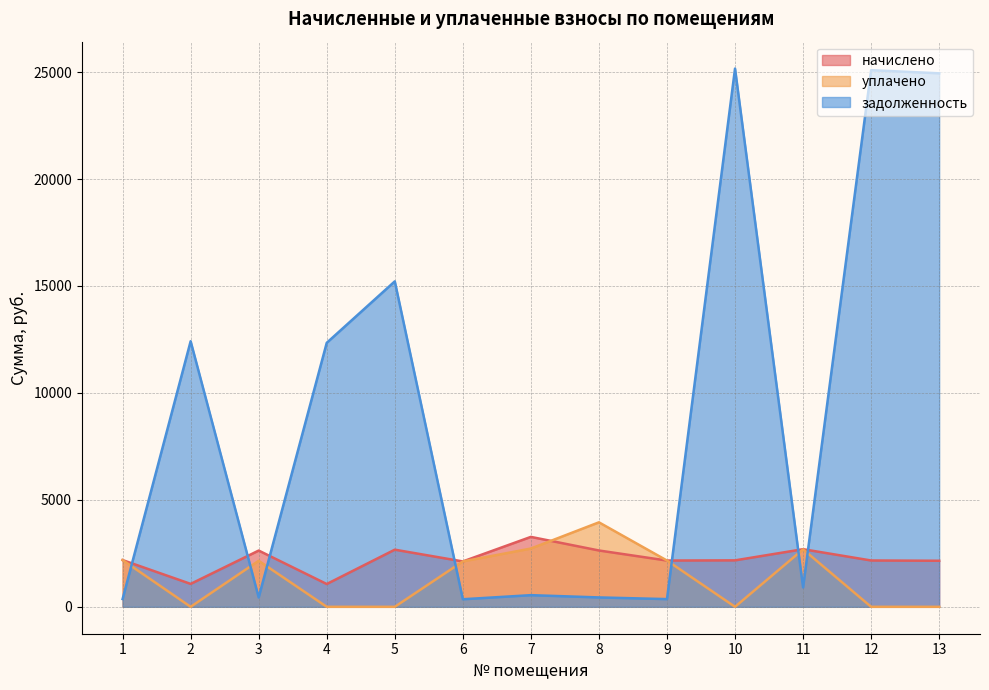

Where do задолженность and уплачено first cross each other?

1 and 2